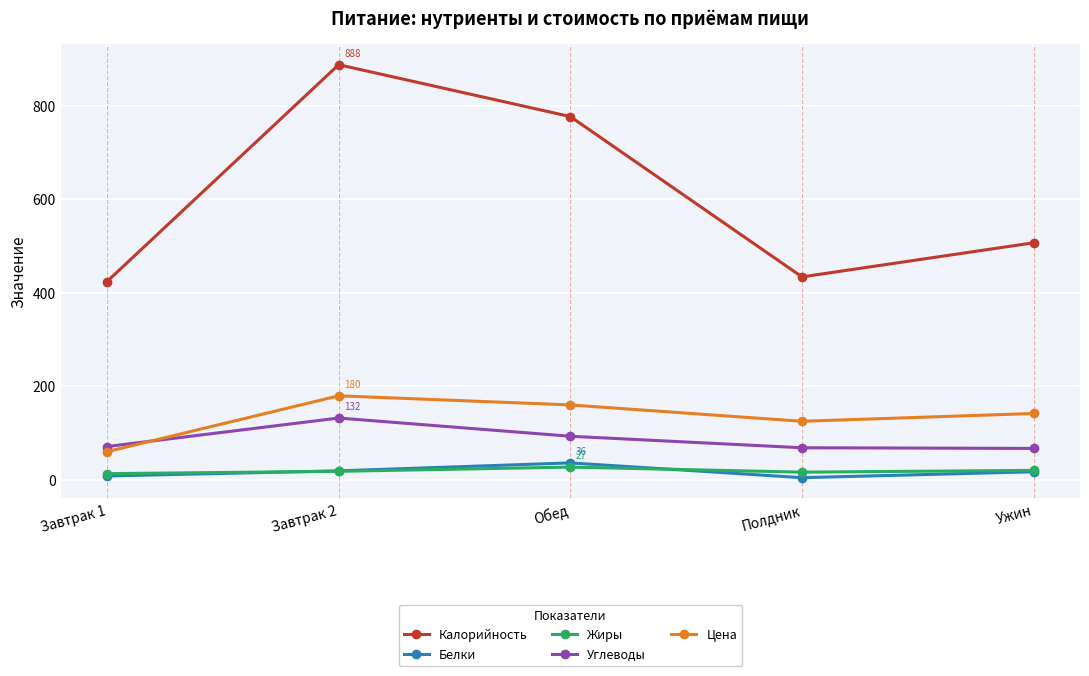

The Калорийность series shows 424.0 at Завтрак 1. True or false?

True